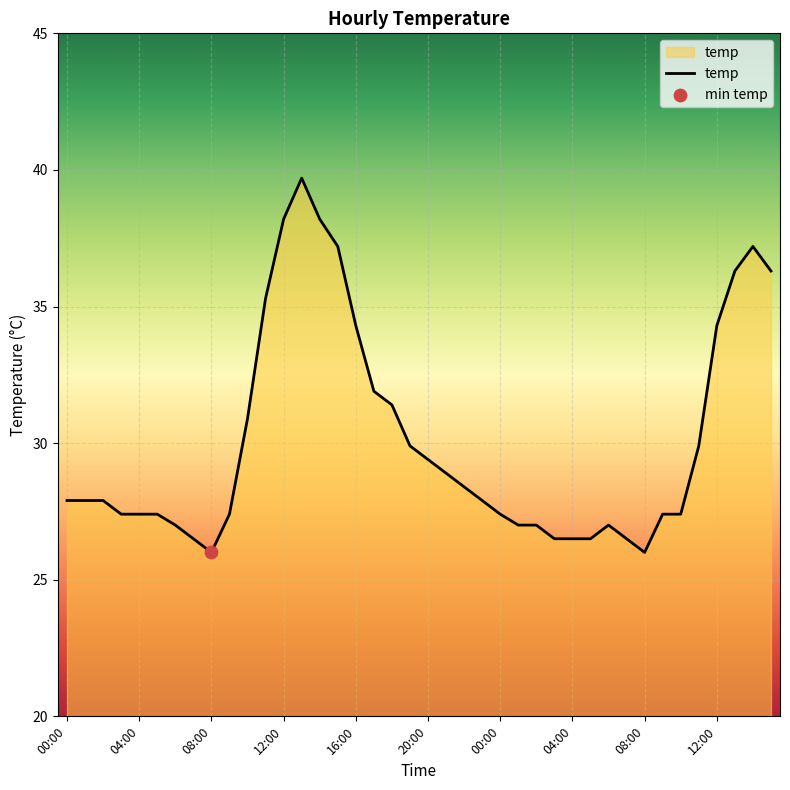

What is the minimum value shown in the chart?

26.0